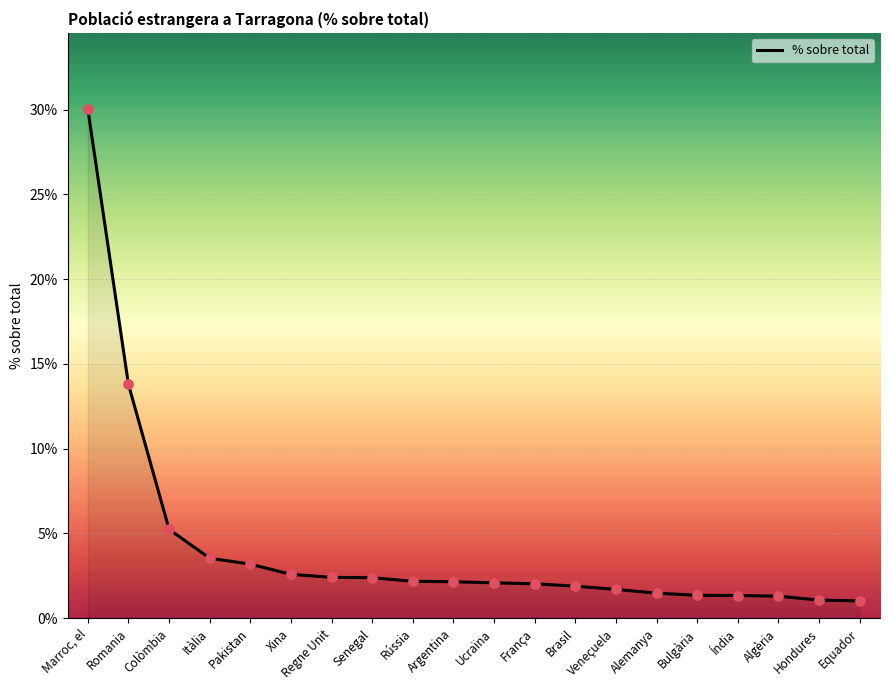

Approximately how many times larger is the value at Romania compared to Pakistan?

4.3